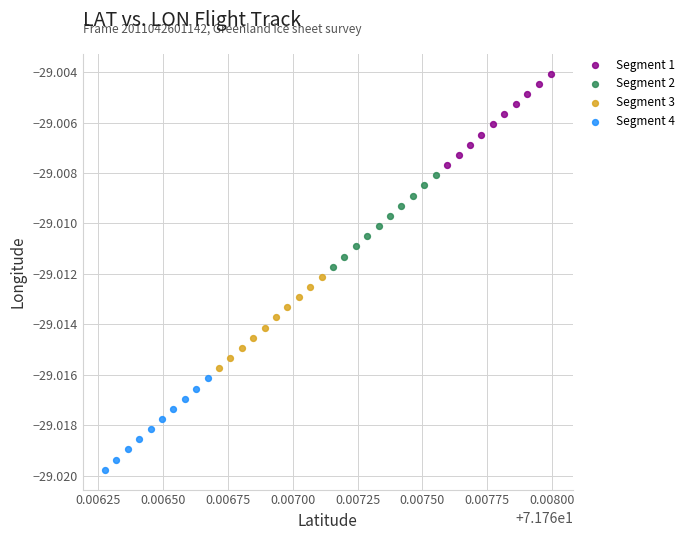

Which series contains the highest Y value?

Segment 1